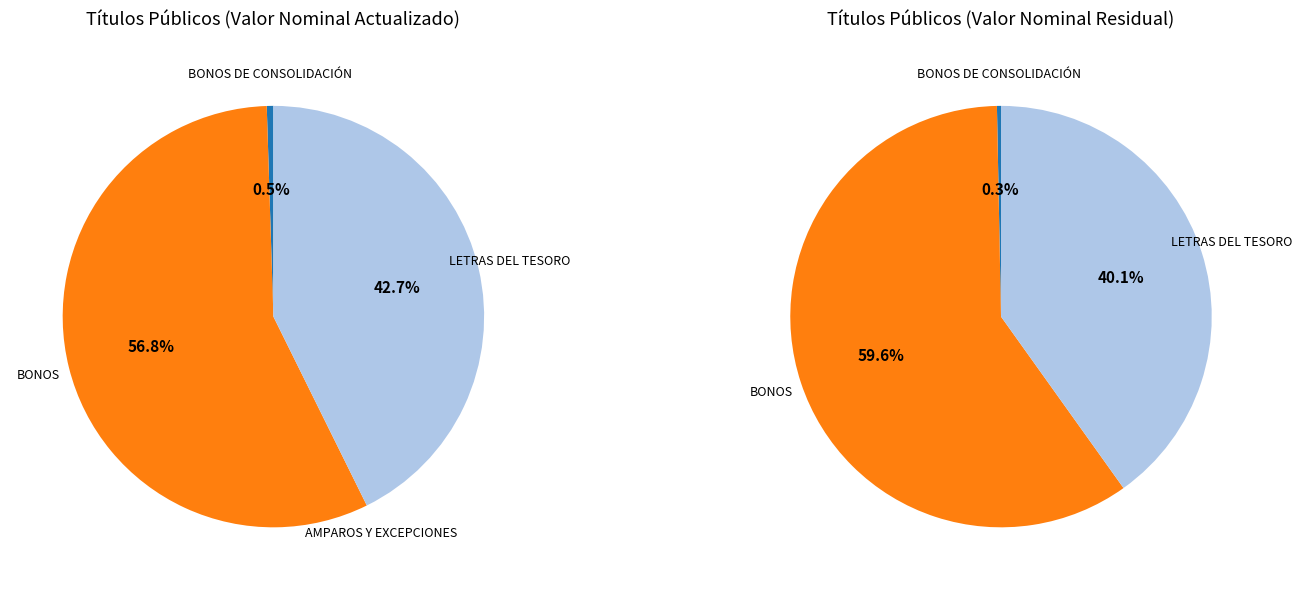

What percentage do BONOS DE CONSOLIDACIÓN and AMPAROS Y EXCEPCIONES together represent?

0.5%